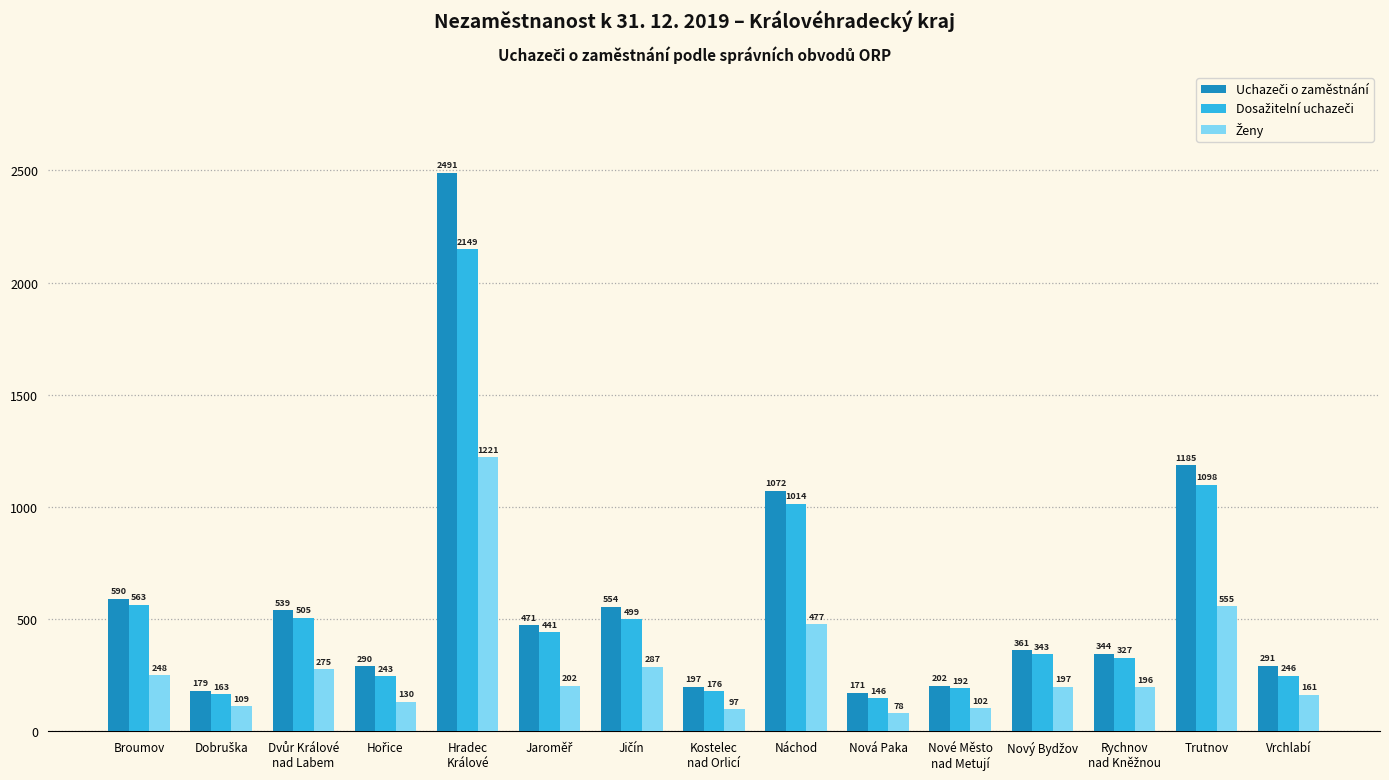

How many series are shown in this chart?

3